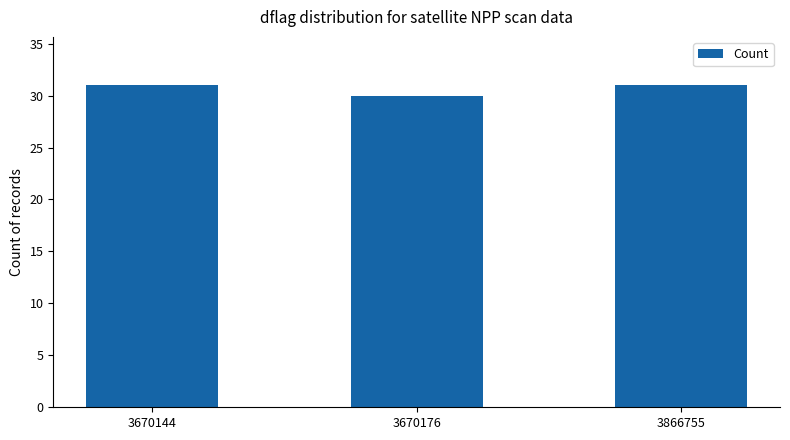

Approximately how many times larger is the value at 3670144 compared to 3670176?

1.0